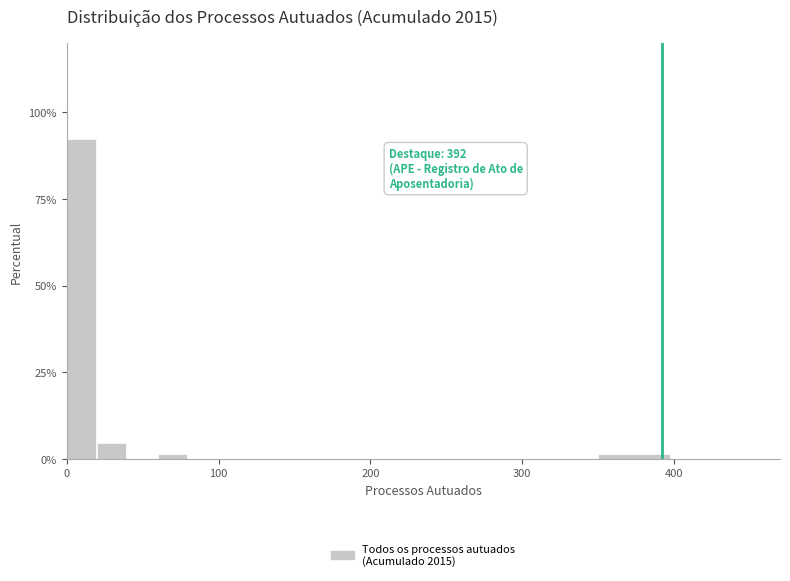

Around what value on the x-axis is the tallest bar? Give the approximate position of its centre, as read against the axis.

10